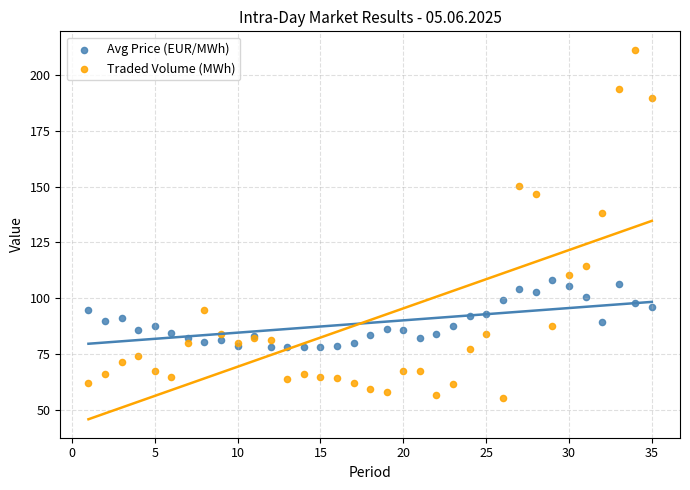

In the Traded Volume (MWh) series, what Y value is closest to 133?

138.0